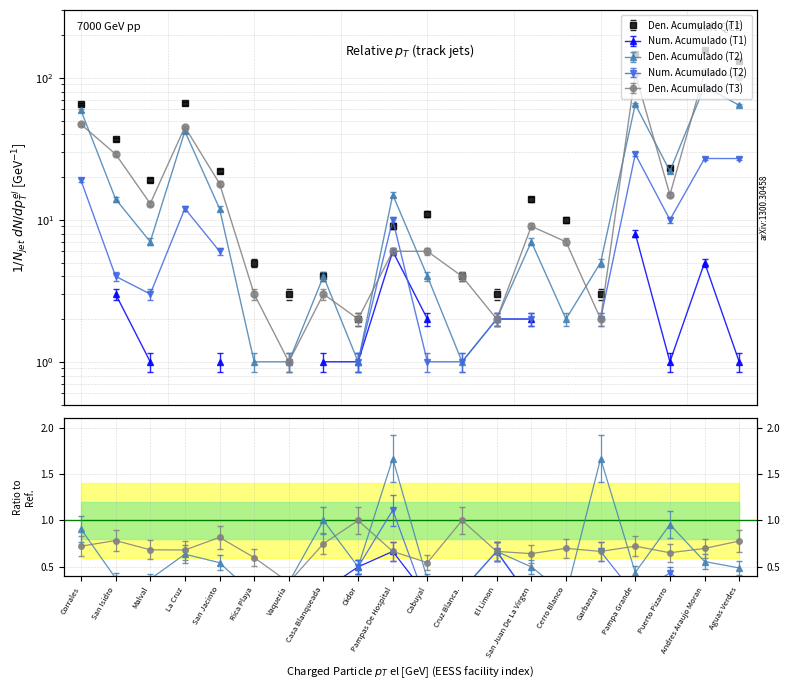

At how many categories does at least one series exceed 102?

3